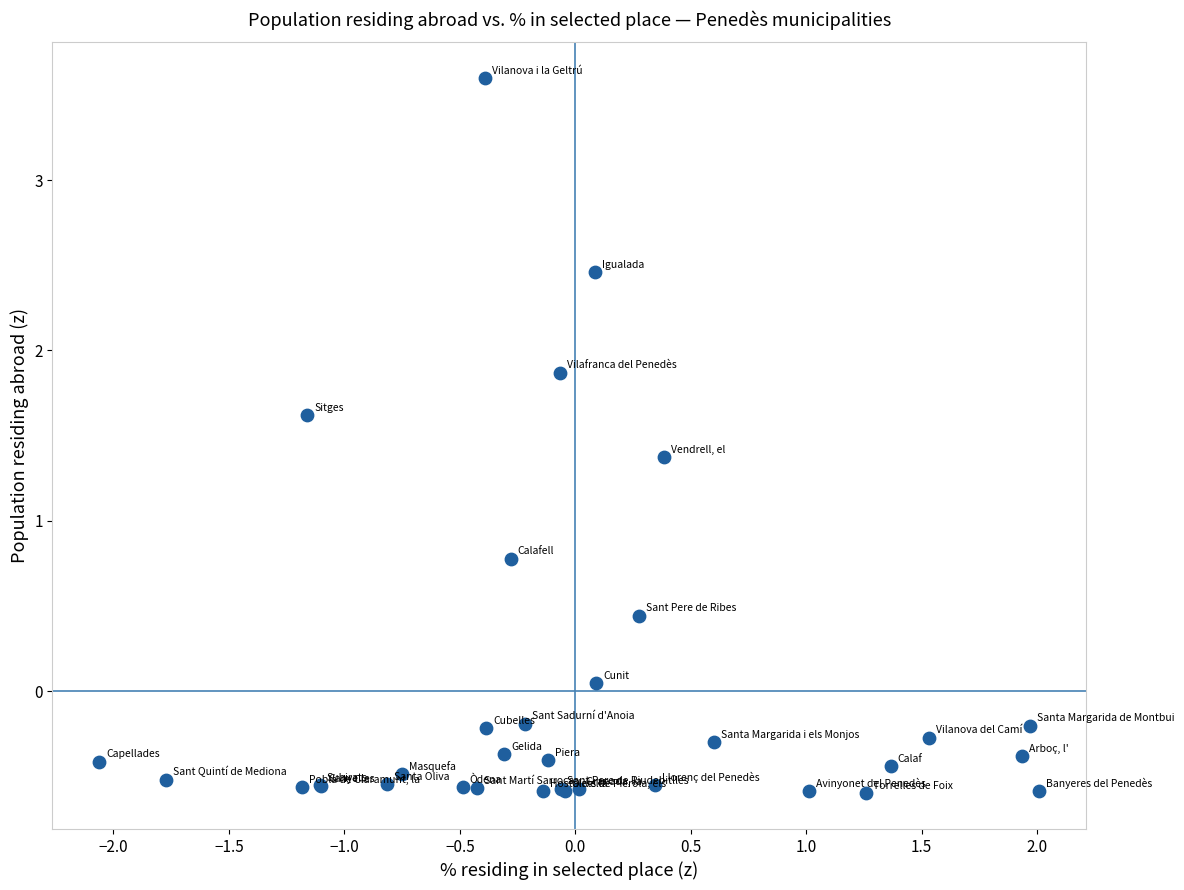

What Y value in the scatter plot is closest to 1?

0.8